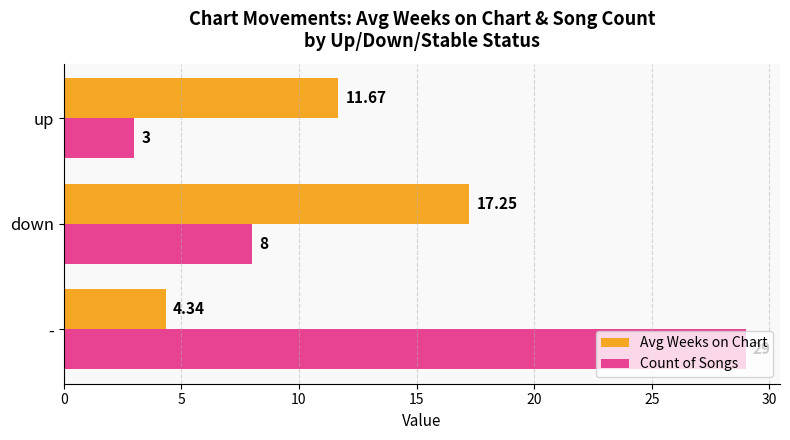

Where is Count of Songs nearest to the value 16?

down